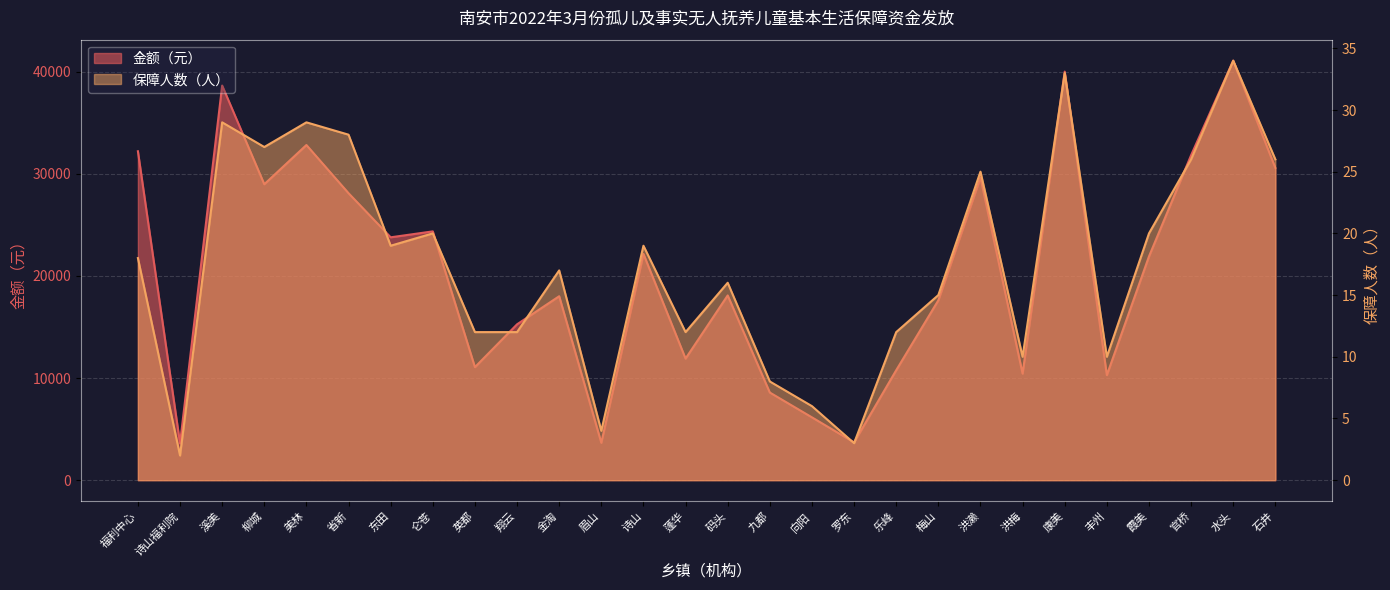

What is the maximum value for 金额（元）?

41071